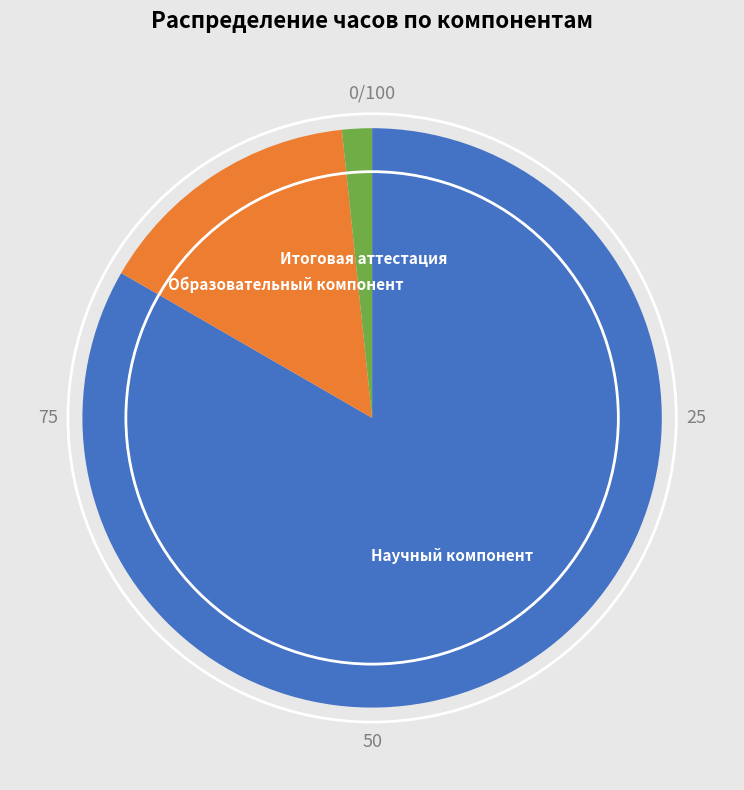

Is there a majority slice in this chart?

Yes